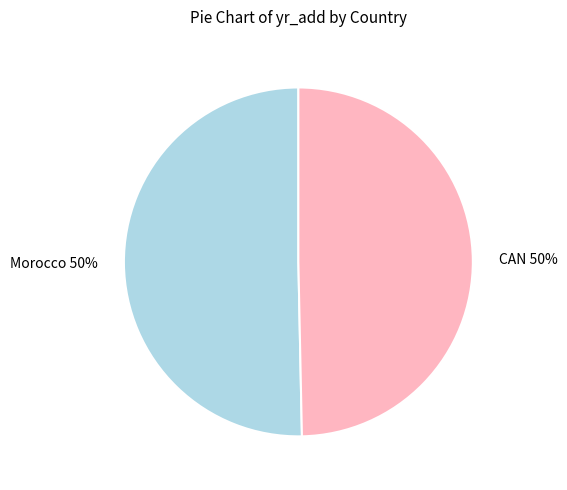

Approximately how many times larger is the value at CAN compared to Morocco?

1.0